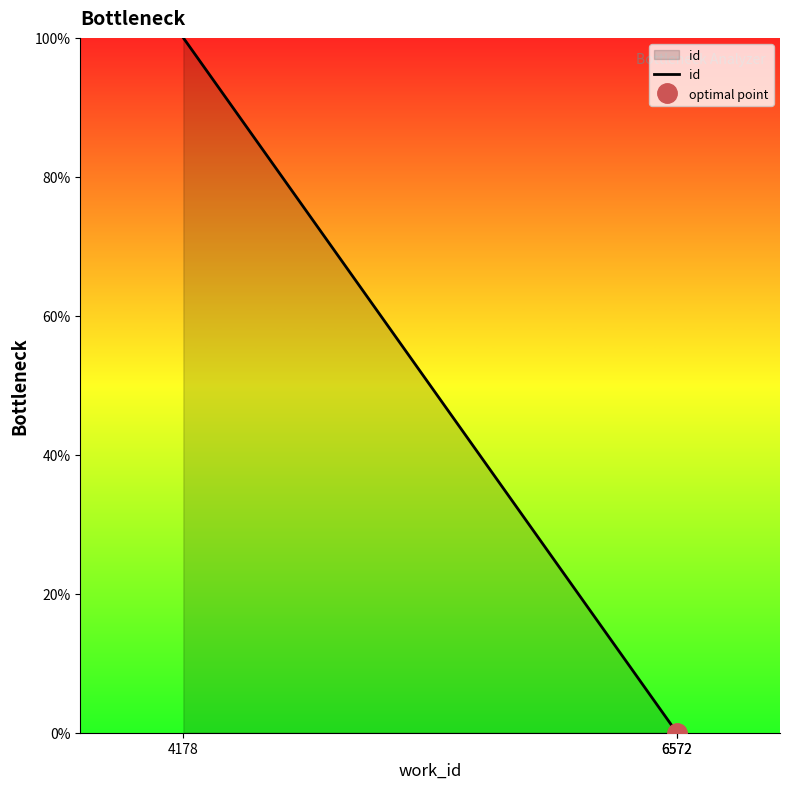

Is it true that the value at 6572 is -60.5?

False